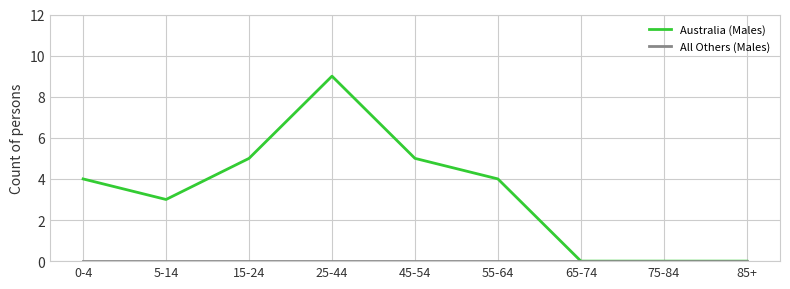

Which series has the largest total across all categories?

Australia (Males)